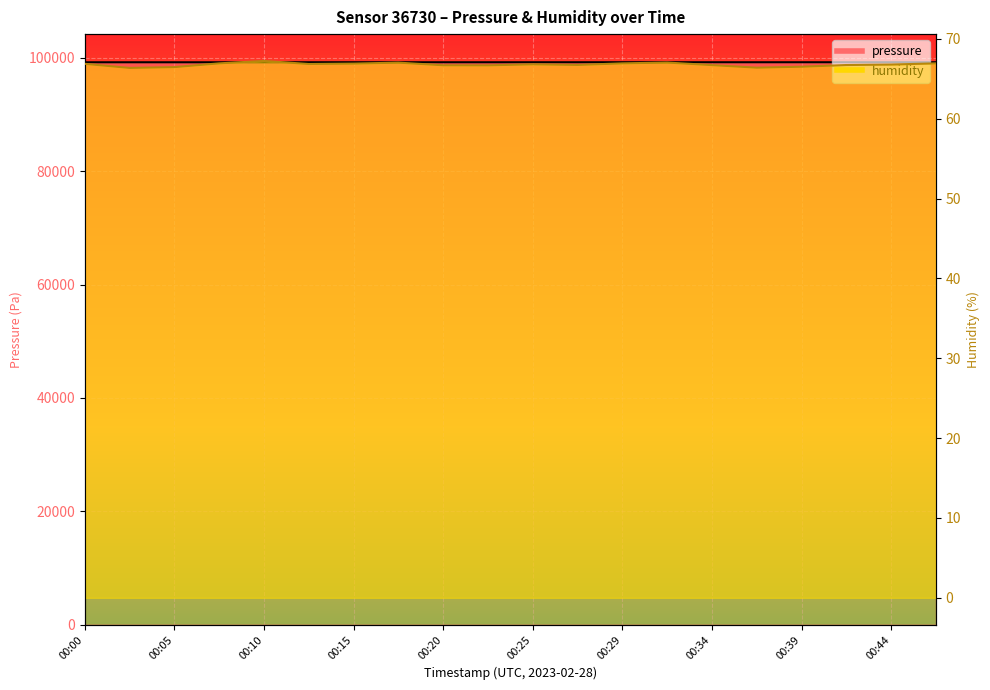

True or false: humidity has a value of 66.4 at 00:37.

True